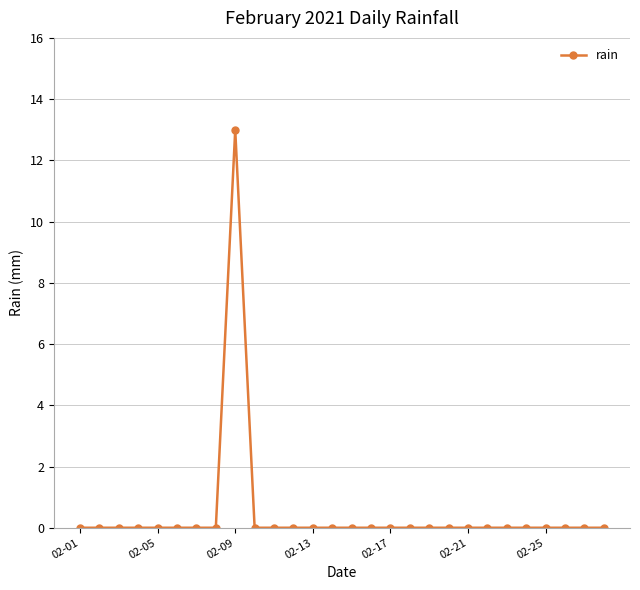

What is the value of the 9th point from the left?

13